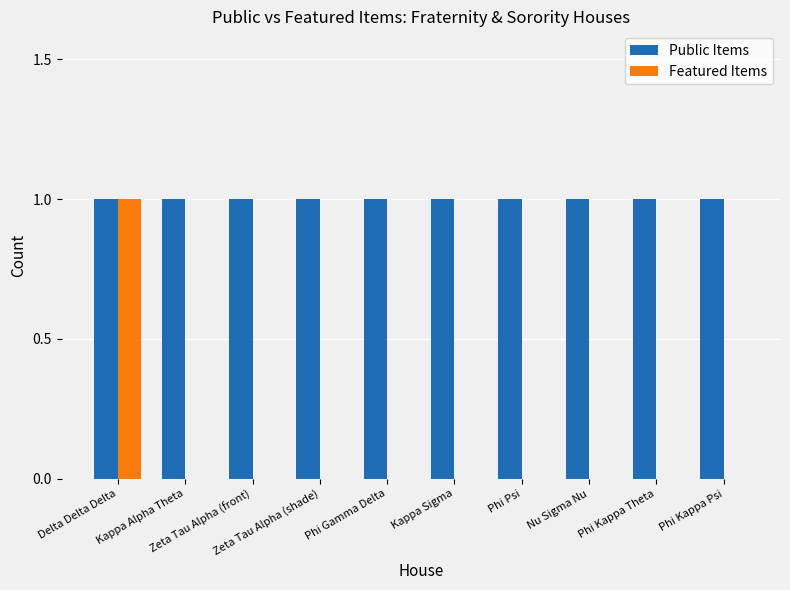

Which series has the largest total across all categories?

Public Items